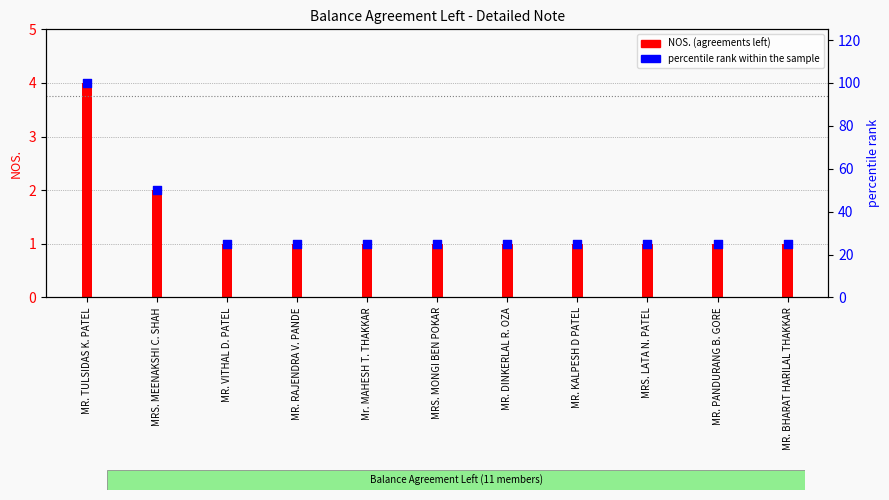

What are all the series names shown in the legend?

NOS. (agreements left), percentile rank within the sample